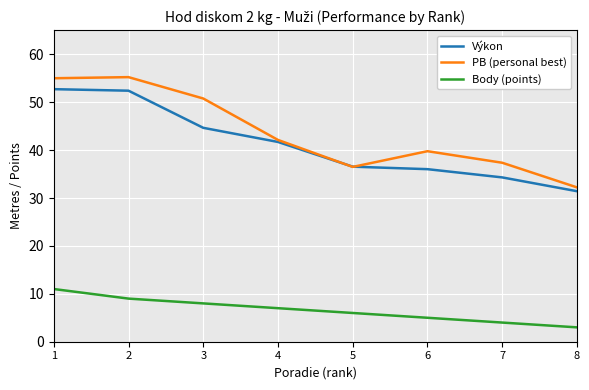

What is the difference between the PB (personal best) values at 2 and 4?

13.1